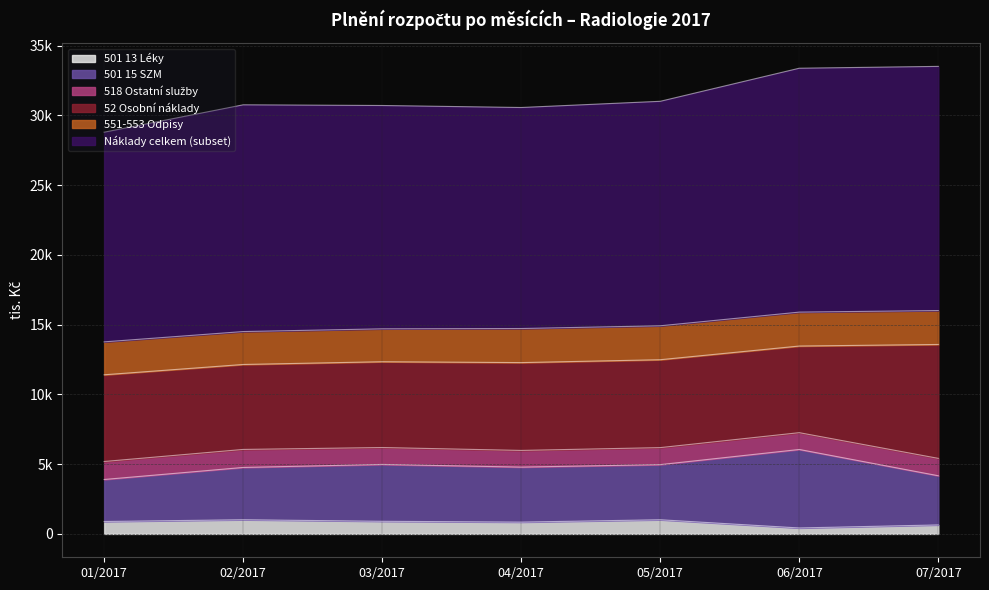

Where is the first local maximum for 551-553 Odpisy?

02/2017